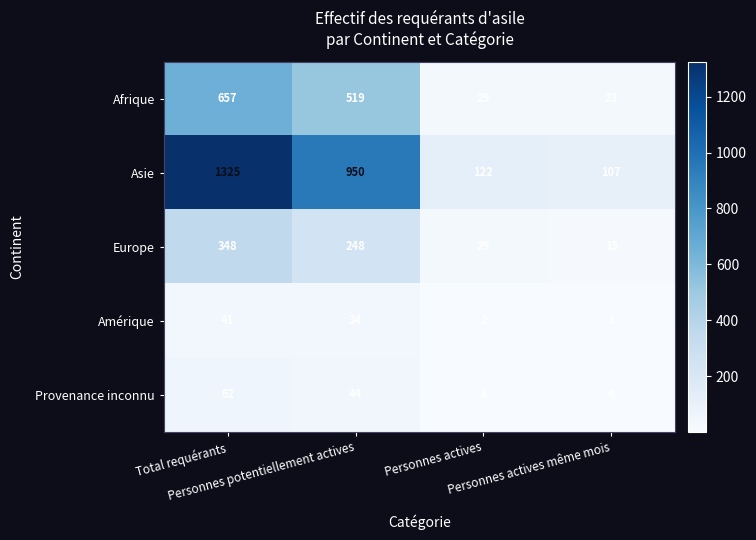

Rank the series by their maximum value, from highest to lowest.

Asie, Afrique, Europe, Provenance inconnu, Amérique